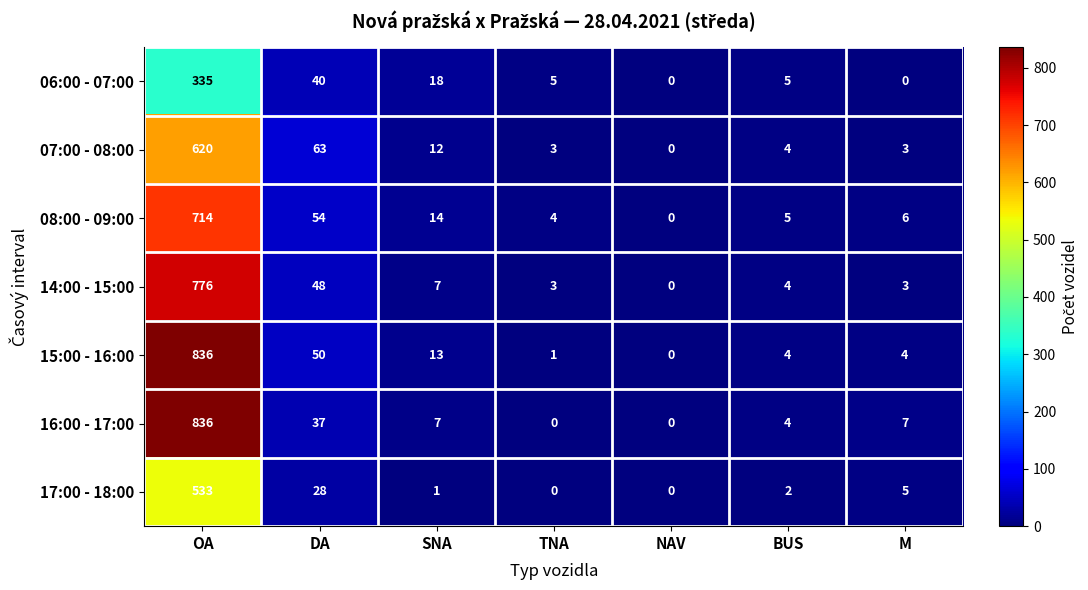

Between TNA and BUS, which series saw the biggest shift?

16:00 - 17:00